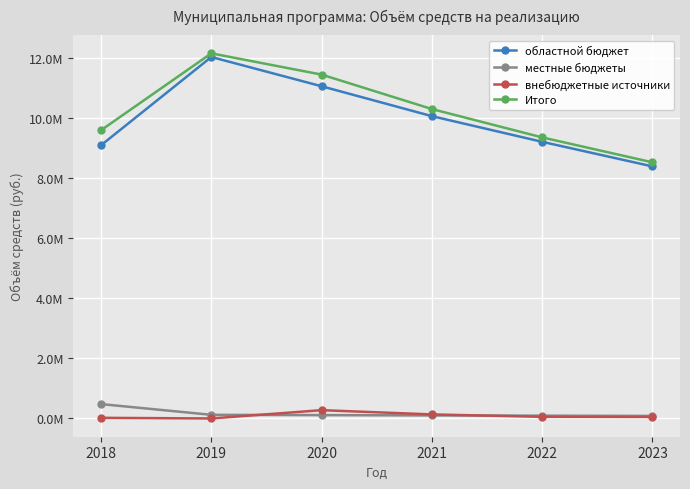

What are all the series names shown in the legend?

областной бюджет, местные бюджеты, внебюджетные источники, Итого